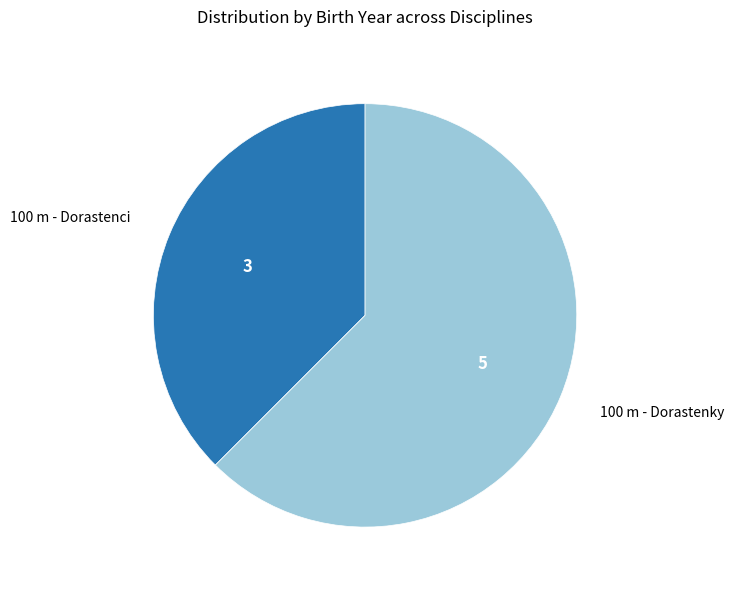

How many segments does this pie chart have?

2